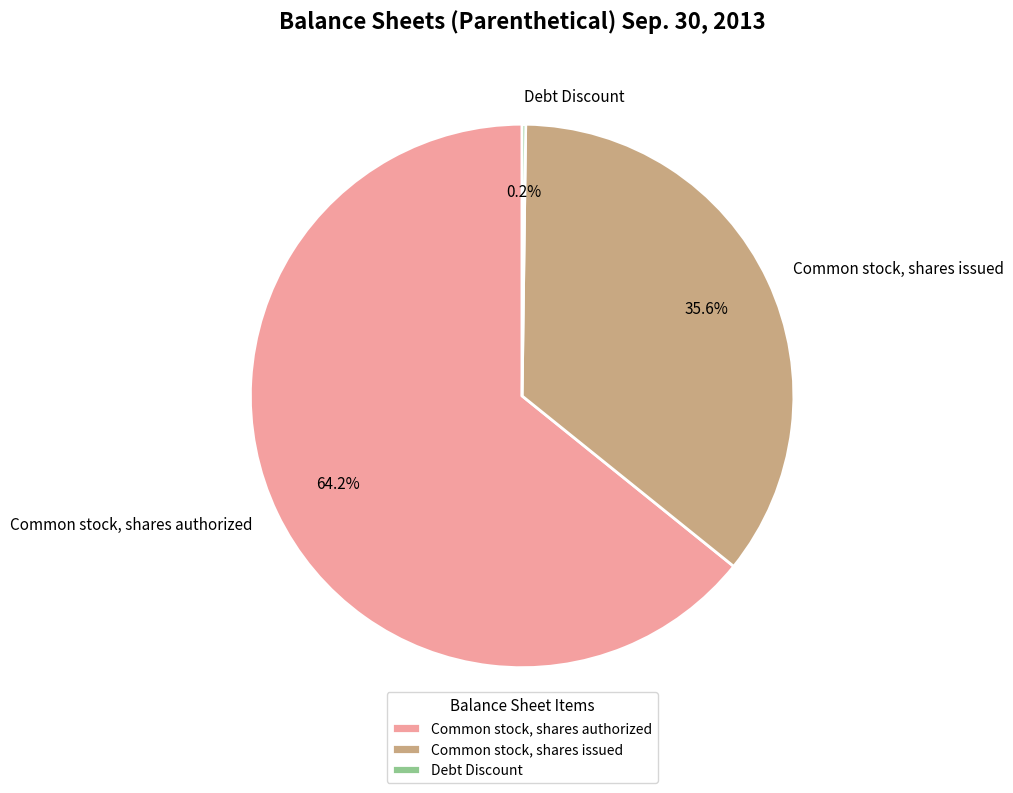

Which slice is the largest?

Common stock, shares authorized